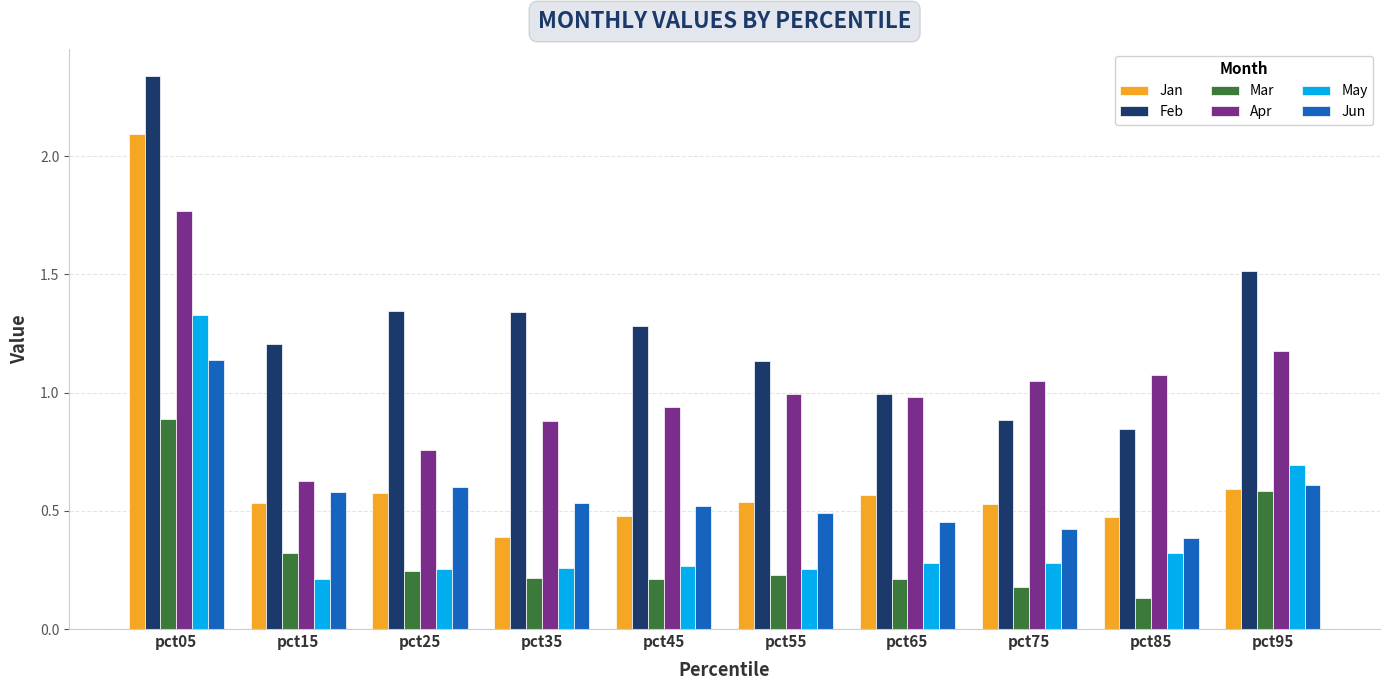

At which label does Apr reach its minimum?

pct15